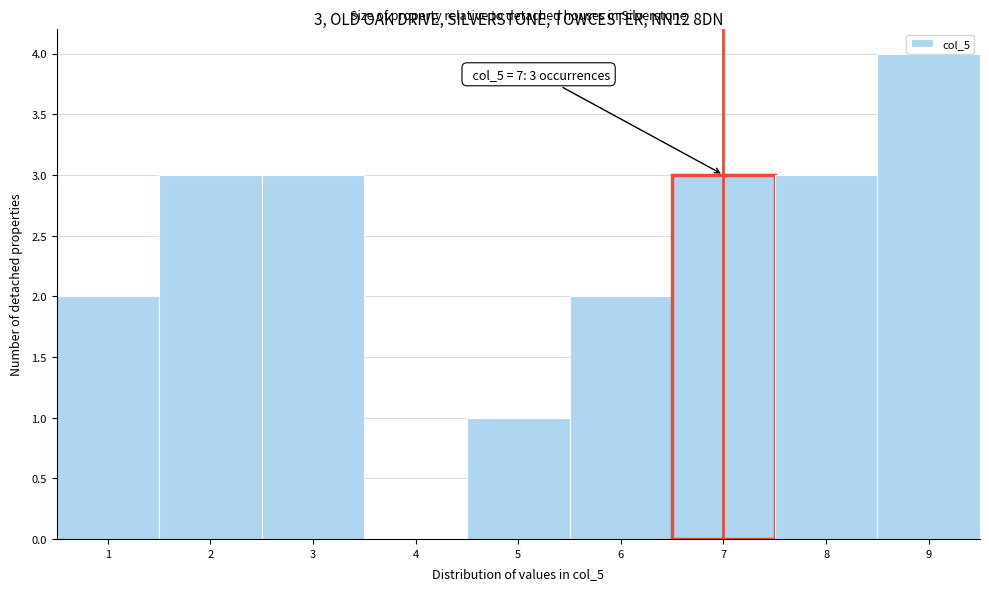

Which range on the x-axis has the tallest bar?

8.5 to 9.5